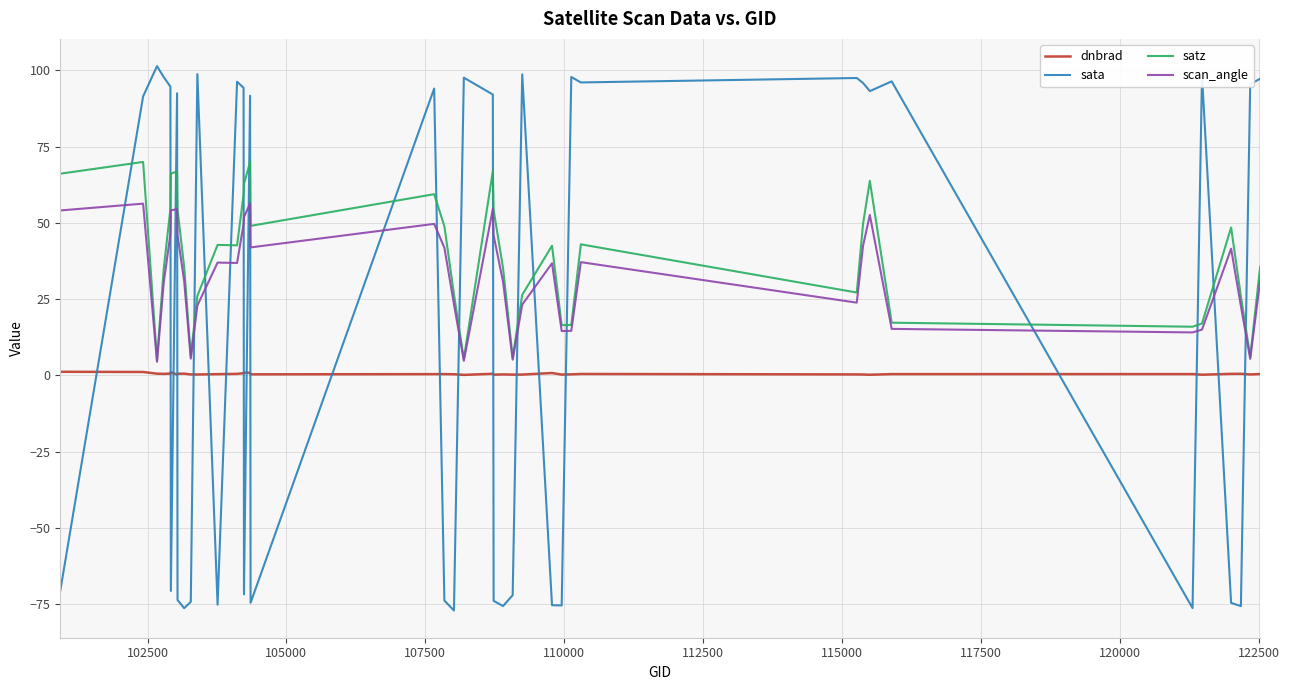

How many categories are shown in the chart?

40